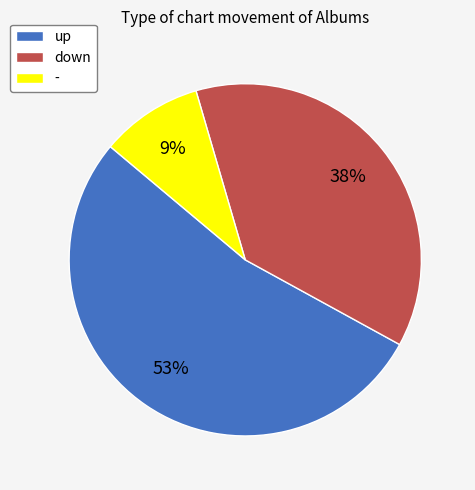

What is the largest slice in the pie chart?

up